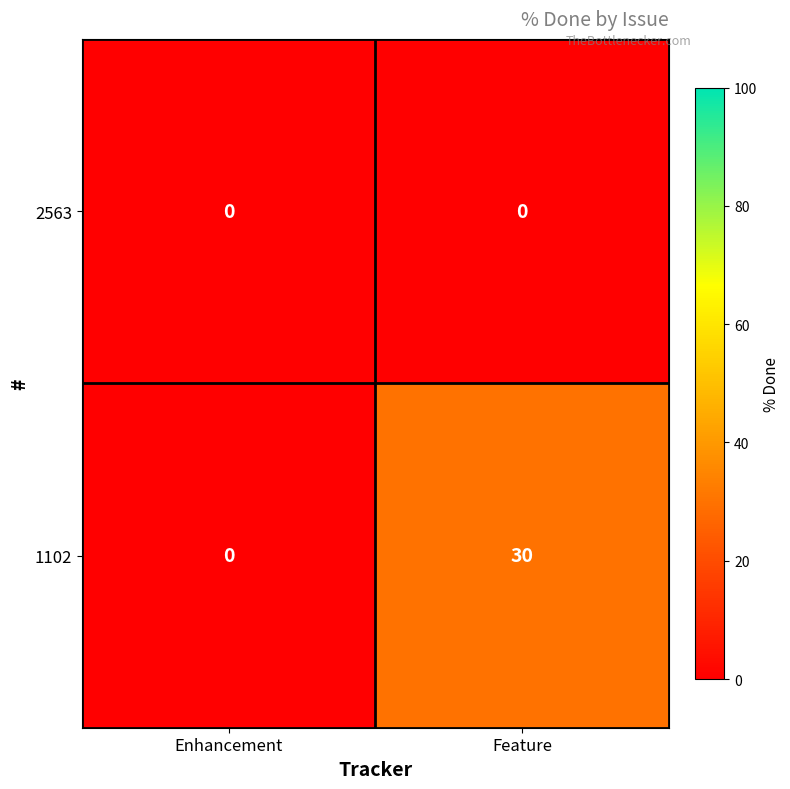

Where is 1102 nearest to the value 15?

Enhancement